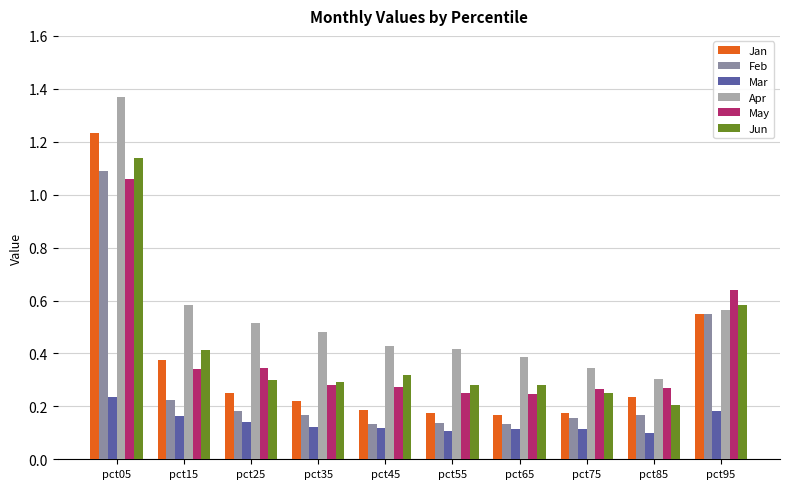

The value of Feb at pct55 is 0.2. True or false?

False